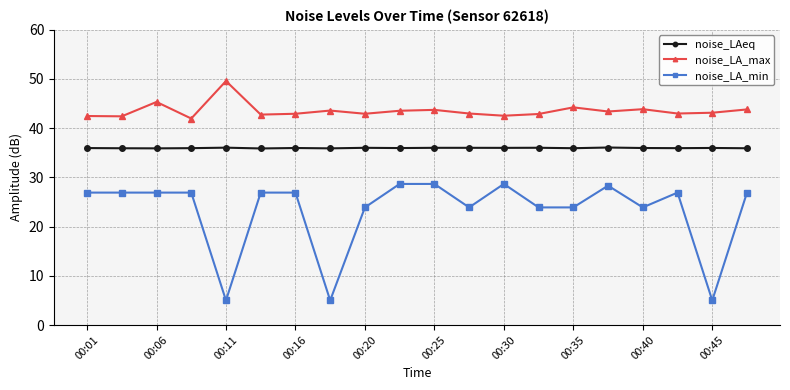

What is the value of the noise_LA_max point at the 7th from the left?

42.9